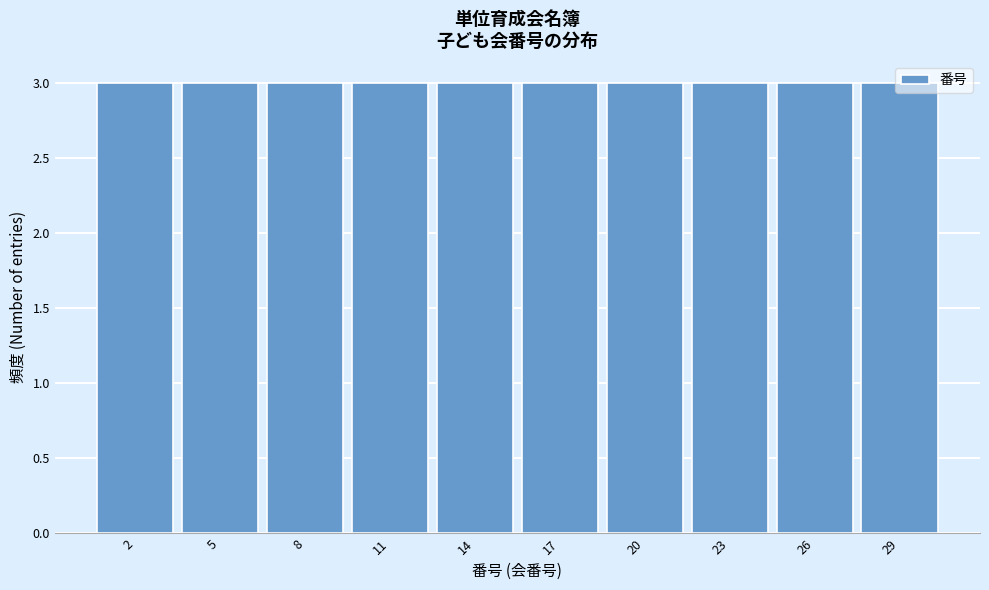

Reading left to right, list every bar in this chart as the range it spans on the x-axis followed by its height. The values are not printed on the chart, so give them approximately, as read against the axis.

0.5 to 3.5: 3
3.5 to 6.5: 3
6.5 to 9.5: 3
9.5 to 12.5: 3
12.5 to 15.5: 3
15.5 to 18.5: 3
18.5 to 21.5: 3
21.5 to 24.5: 3
24.5 to 27.5: 3
27.5 to 30.5: 3